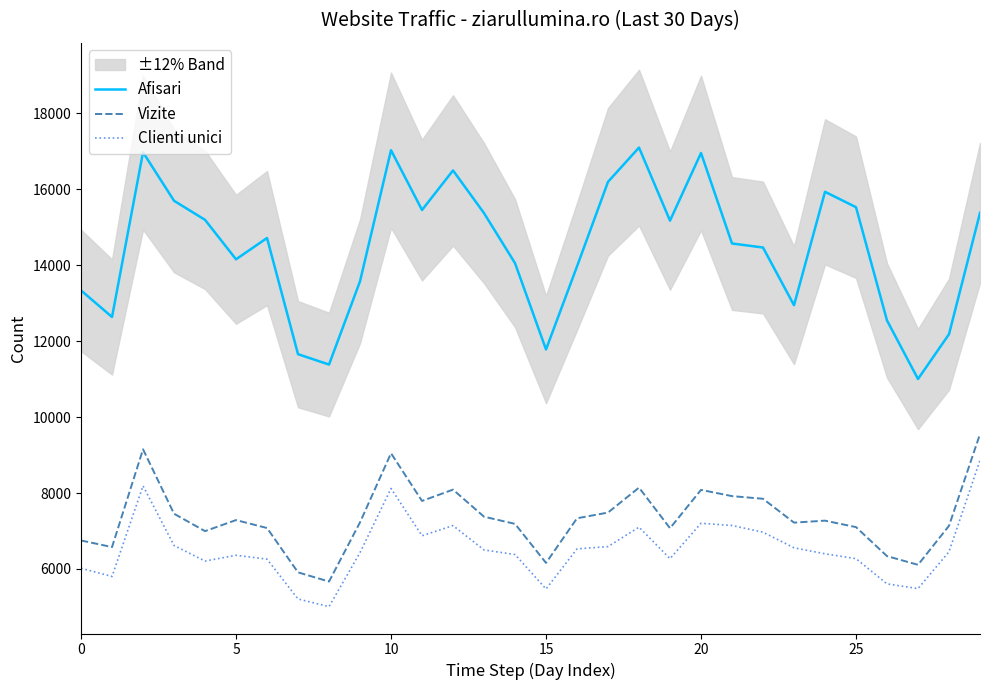

True or false: Afisari has more than 2 points higher than both neighbors.

True